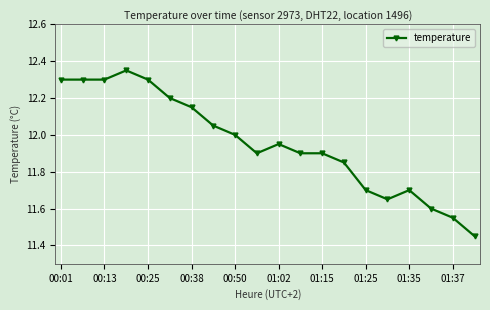

What is the average value?

12.0